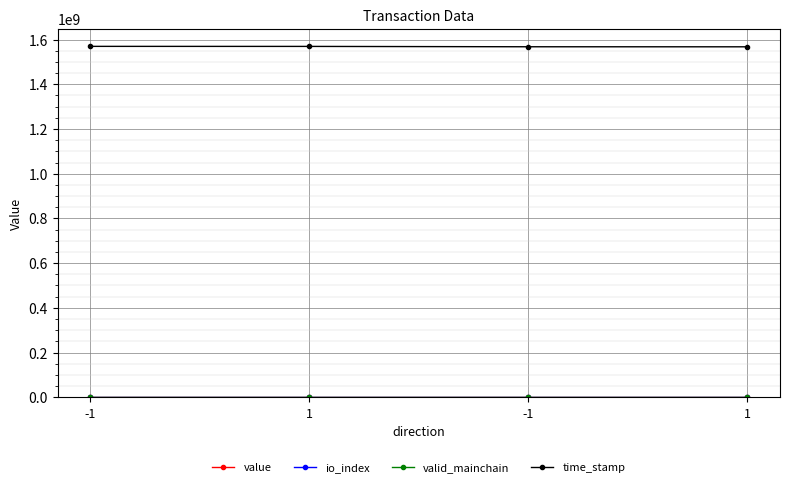

How many categories are shown in the chart?

4